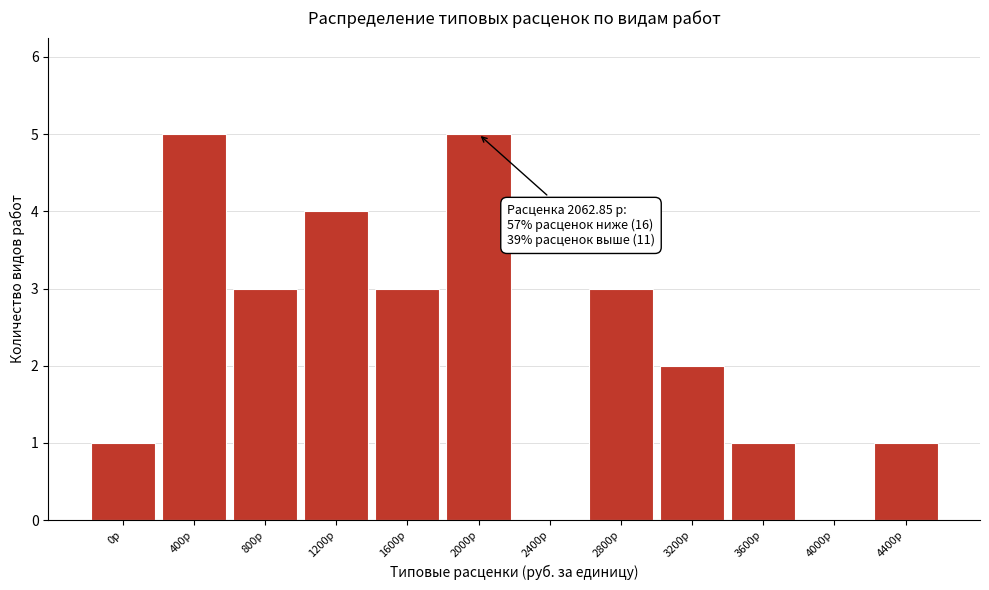

Reading left to right, extract all data points from this chart.

0р=1	400р=5	800р=3	1200р=4	1600р=3	2000р=5	2400р=0	2800р=3	3200р=2	3600р=1	4000р=0	4400р=1